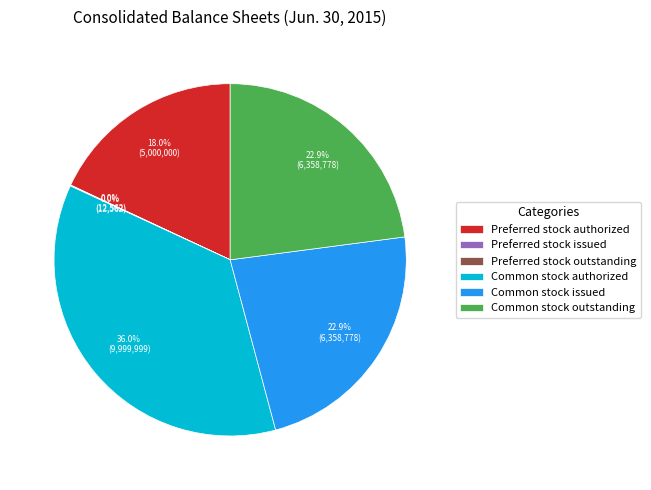

To the nearest percent, what is the average slice percentage?

17%